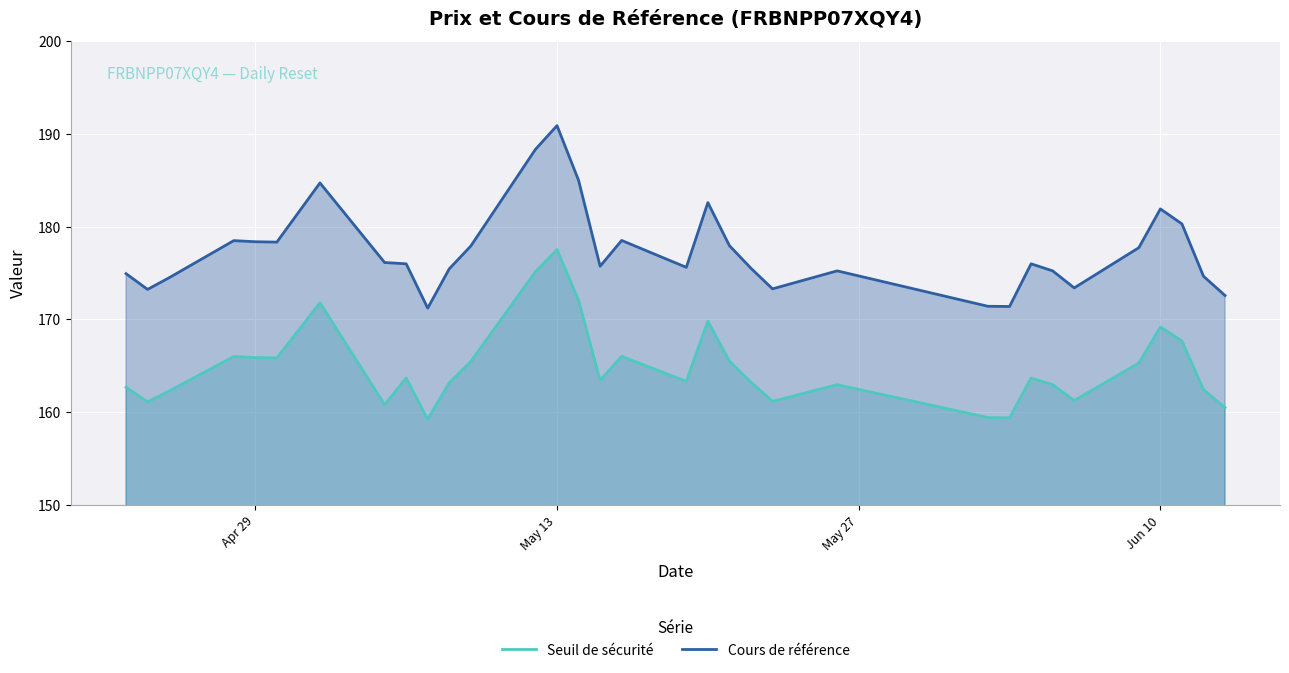

How many interior local valleys does the Cours de référence series have?

8